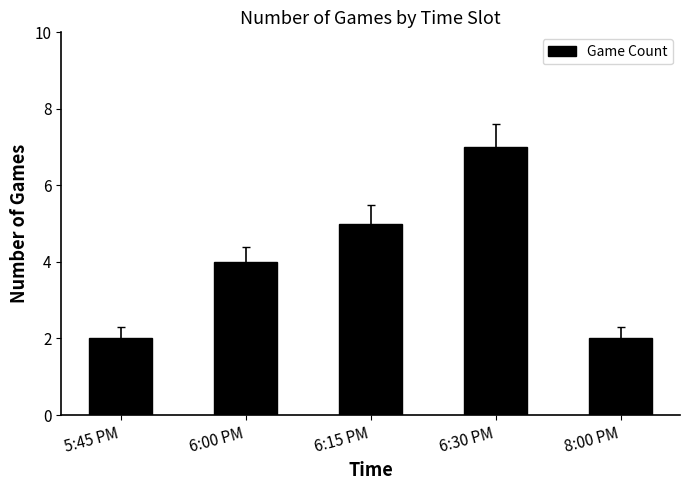

At which category does the chart reach its peak across all series?

6:30 PM